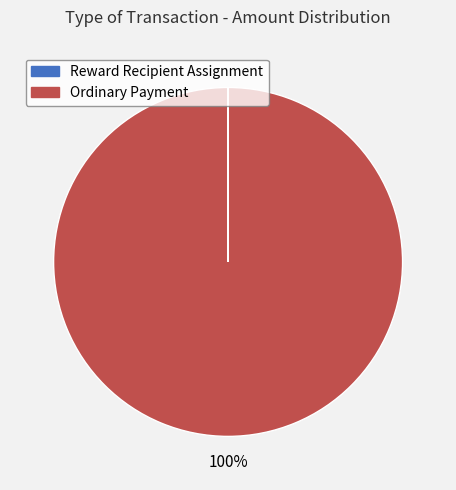

Is there a majority slice in this chart?

Yes